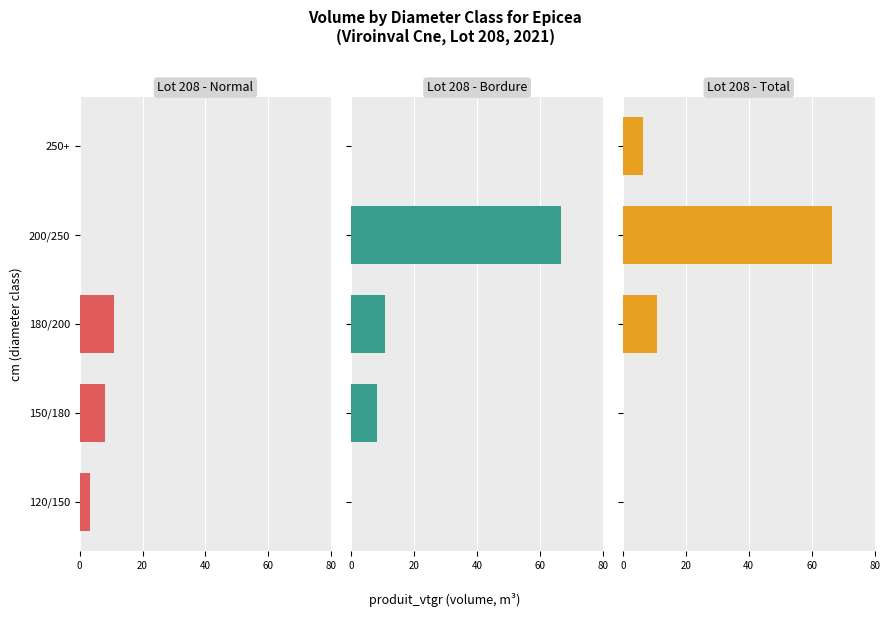

Which series has the widest spread of values?

Lot 208 - Bordure